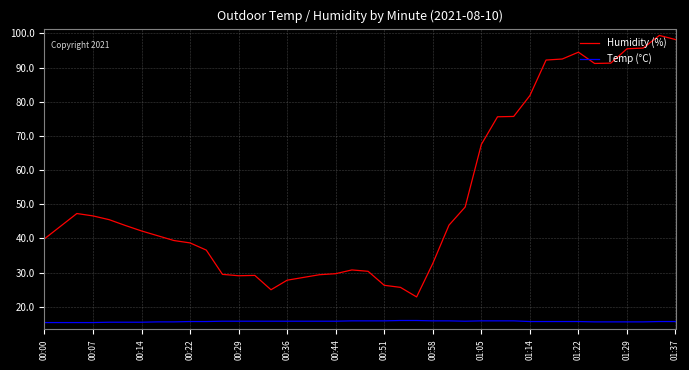

What is the difference between the maximum and minimum values in the Humidity (%) series?

76.5